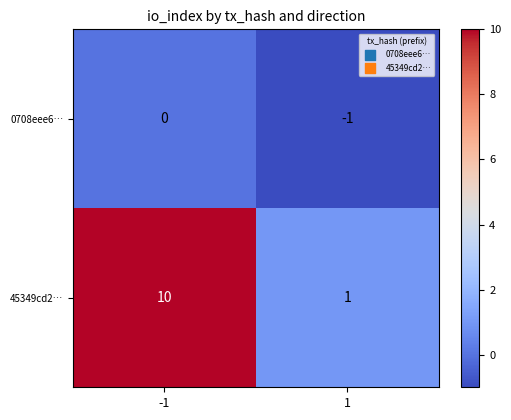

Which series has the largest total across all categories?

45349cd2…